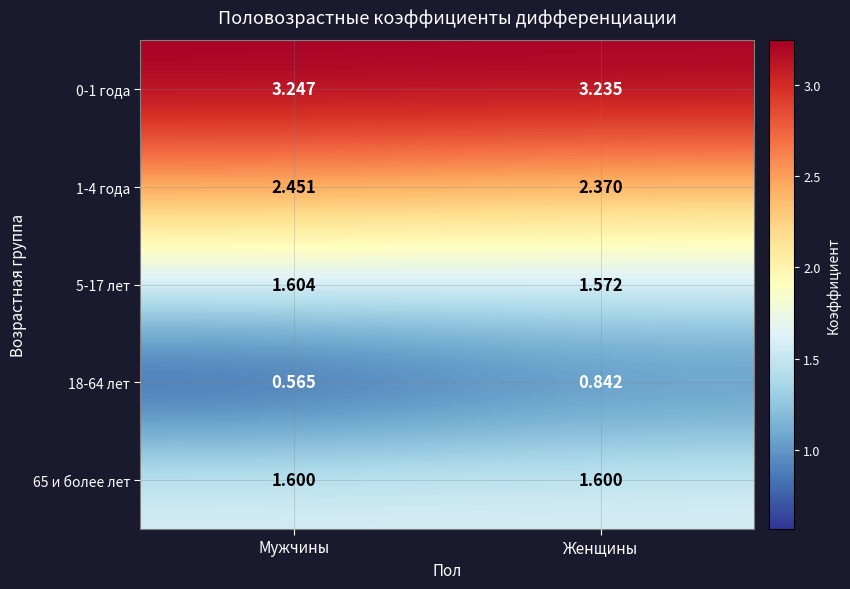

At which label is 1-4 года closest to 2?

Женщины